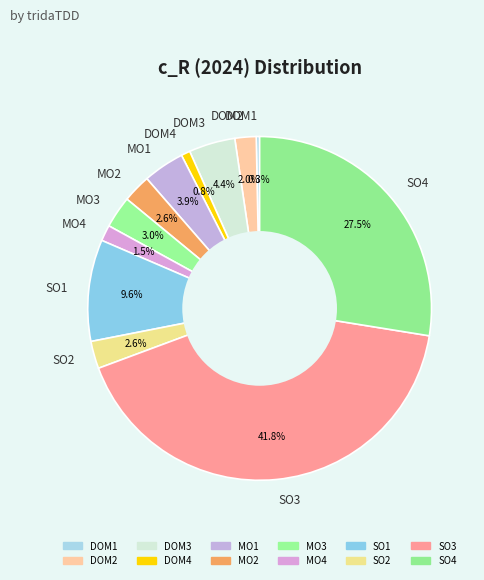

How much of the chart is everything except MO2?

97.4%